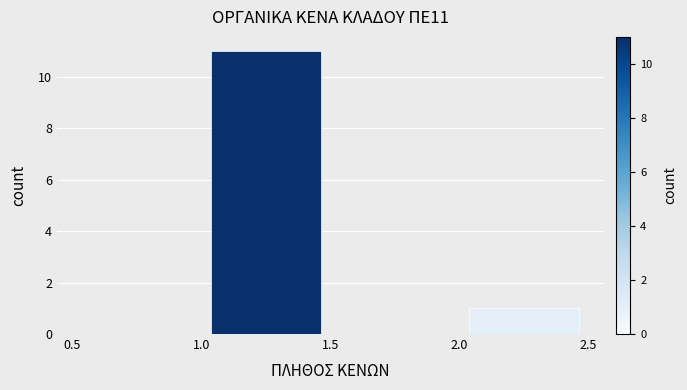

Which range on the x-axis has the tallest bar?

1.0 to 1.5